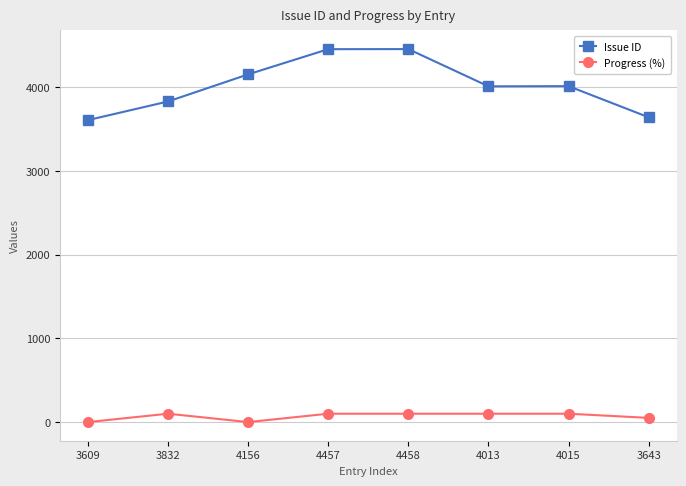

How many data points in Progress (%) are less than 100?

3